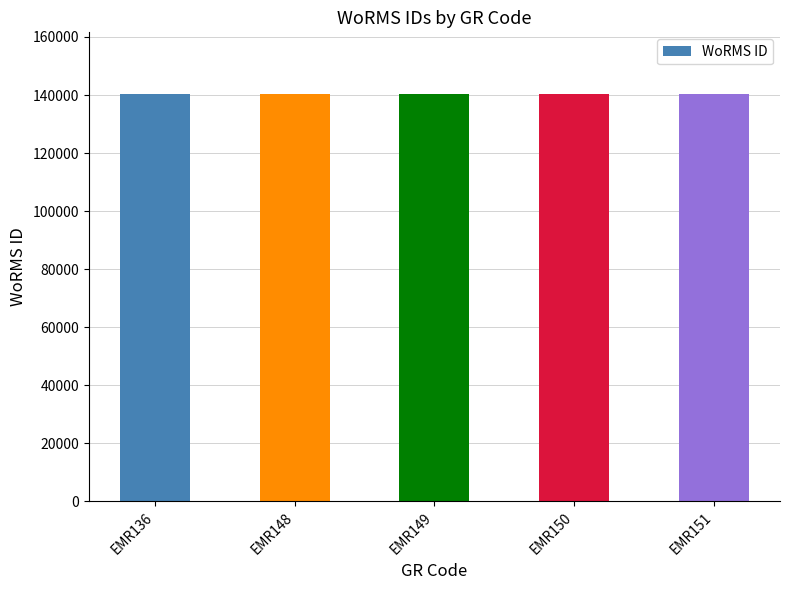

Count the number of categories in the chart.

5